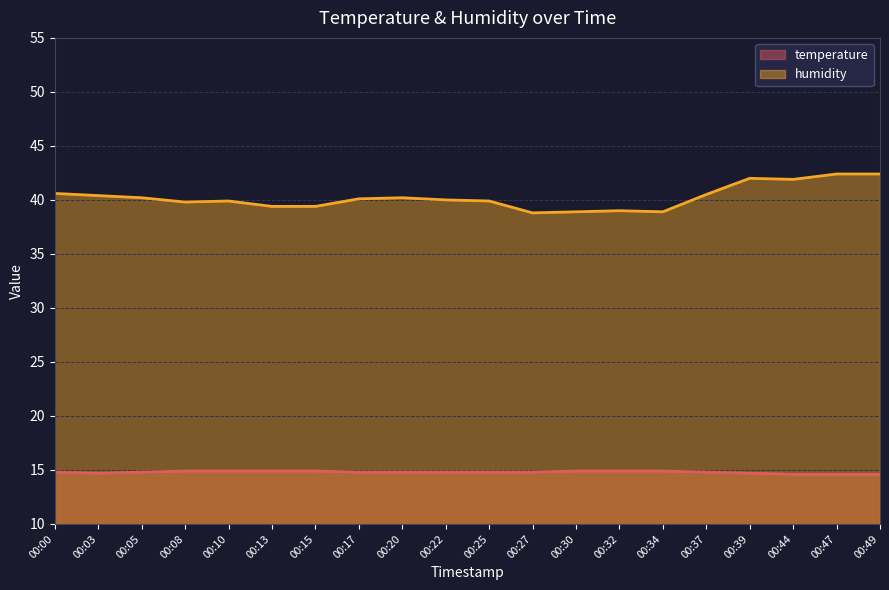

Reading right to left, extract all data points from this chart.

temperature: 14.6	14.6	14.6	14.7	14.8	14.9	14.9	14.9	14.8	14.8	14.8	14.8	14.8	14.9	14.9	14.9	14.9	14.8	14.7	14.8
humidity: 42.4	42.4	41.9	42.0	40.5	38.9	39.0	38.9	38.8	39.9	40.0	40.2	40.1	39.4	39.4	39.9	39.8	40.2	40.4	40.6